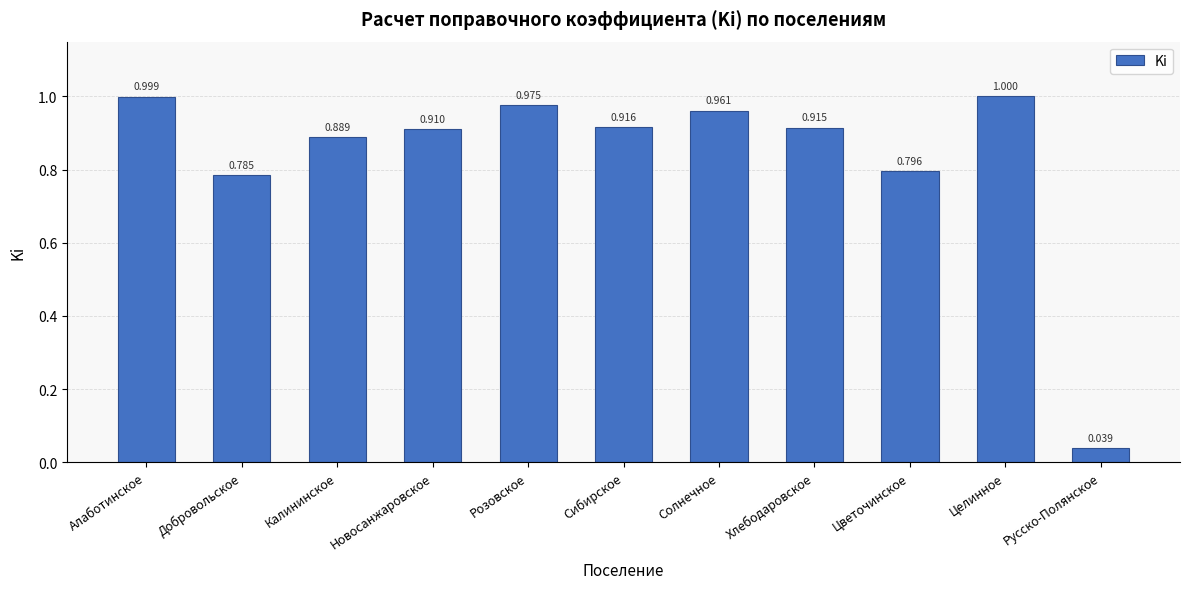

List the labels in order of value, largest first.

Целинное, Алаботинское, Розовское, Солнечное, Сибирское, Хлебодаровское, Новосанжаровское, Калининское, Цветочинское, Добровольское, Русско-Полянское